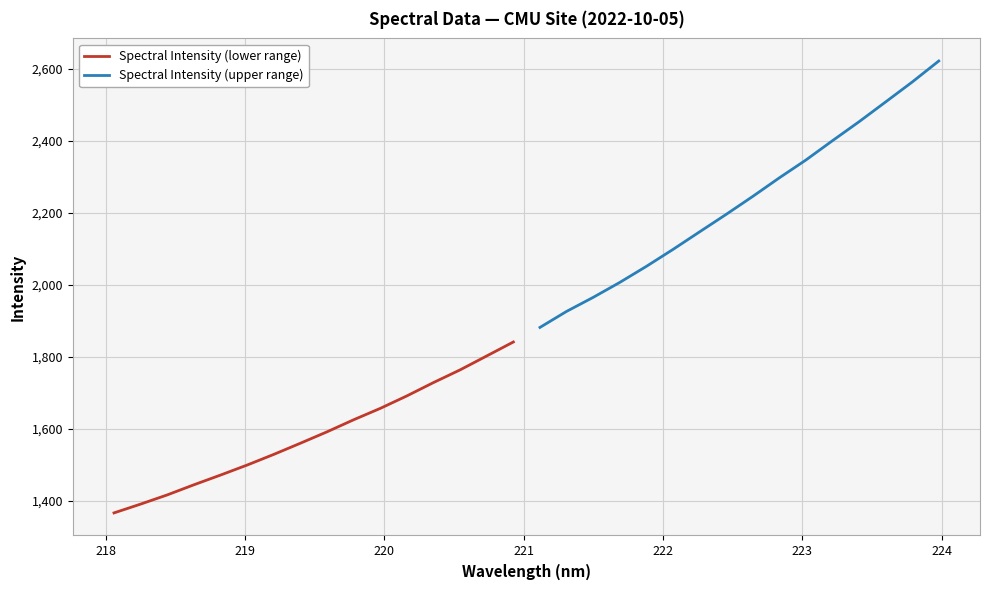

Which series has the widest spread of values?

Spectral Intensity (upper range)